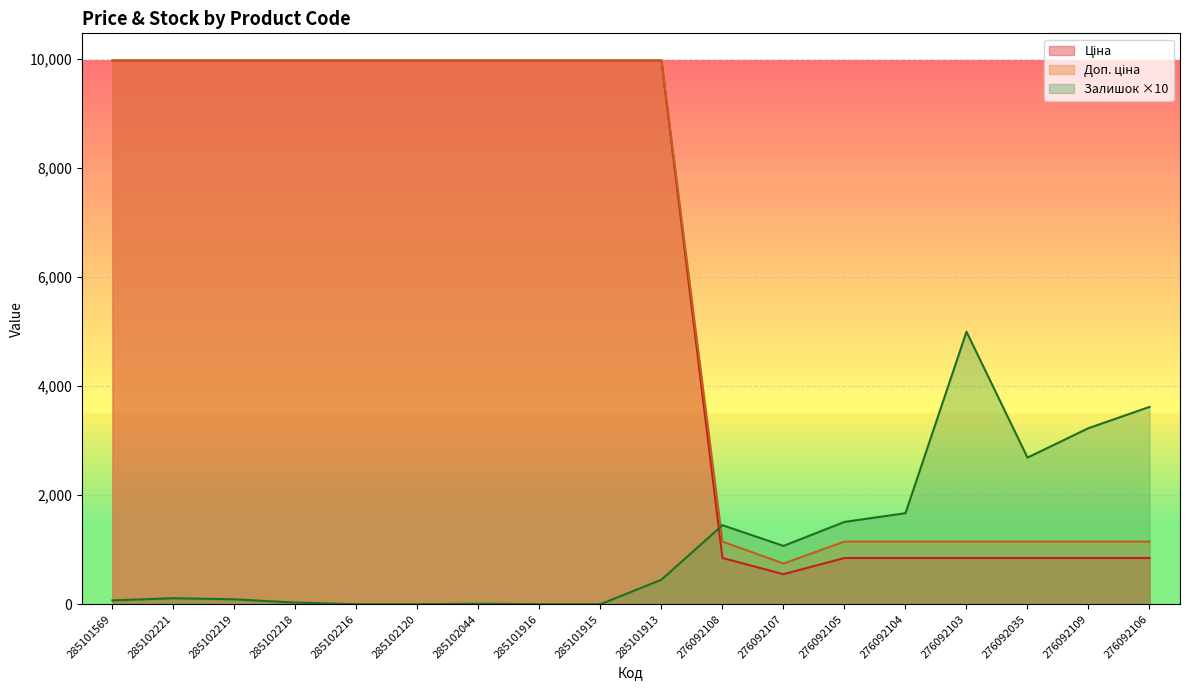

What are all the series names shown in the legend?

Ціна, Доп. ціна, Залишок